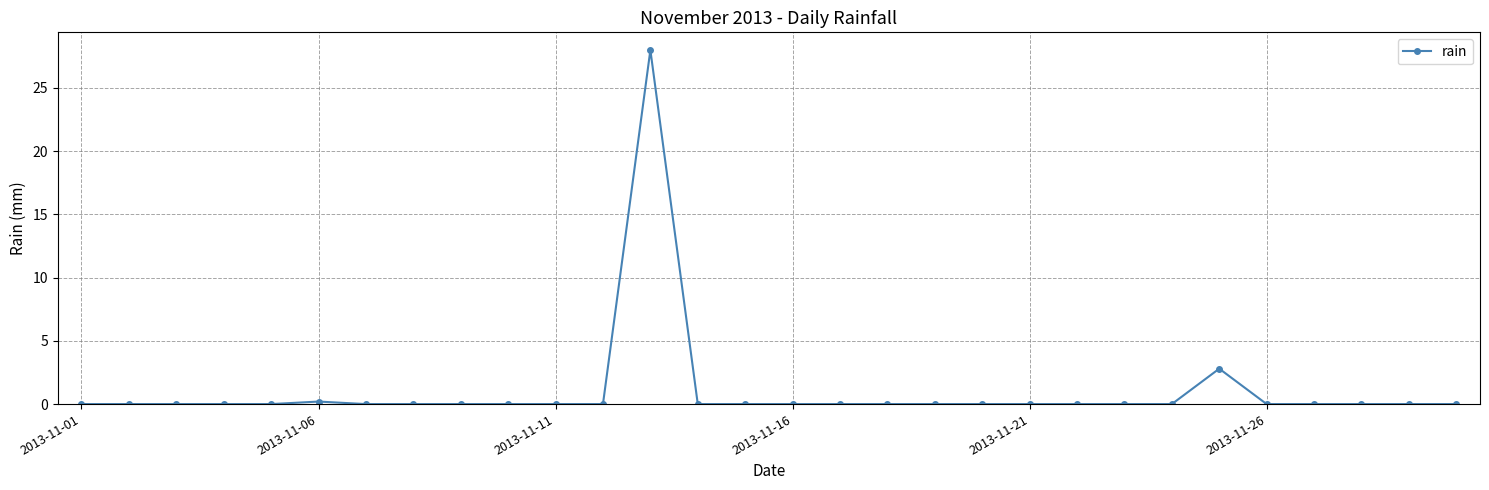

Is this an area chart (filled region under the line)?

No